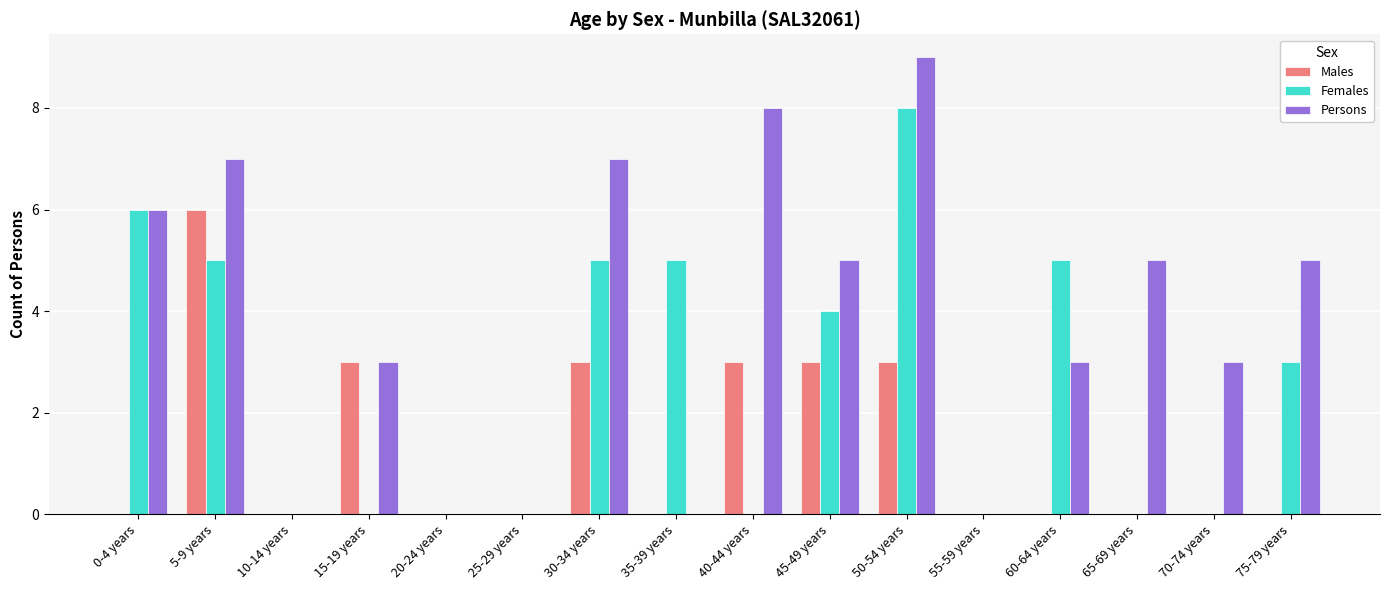

Which series changed the most between 35-39 years and 50-54 years?

Persons